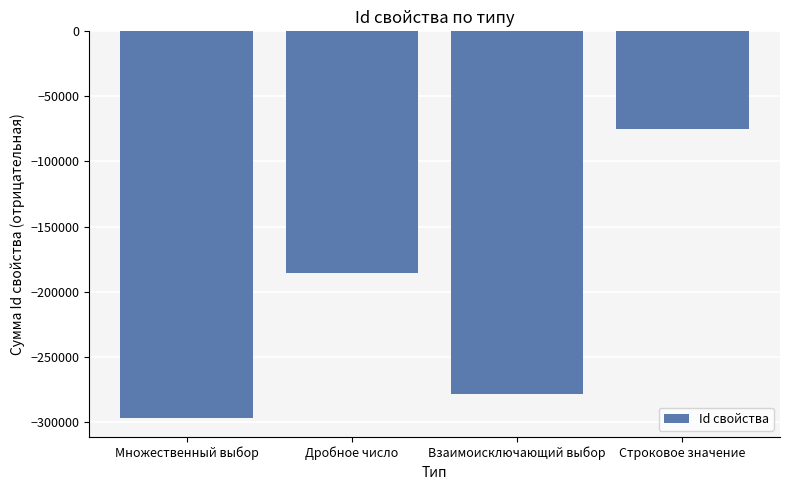

What value does the data have at Множественный выбор, to the nearest 100?

-296900